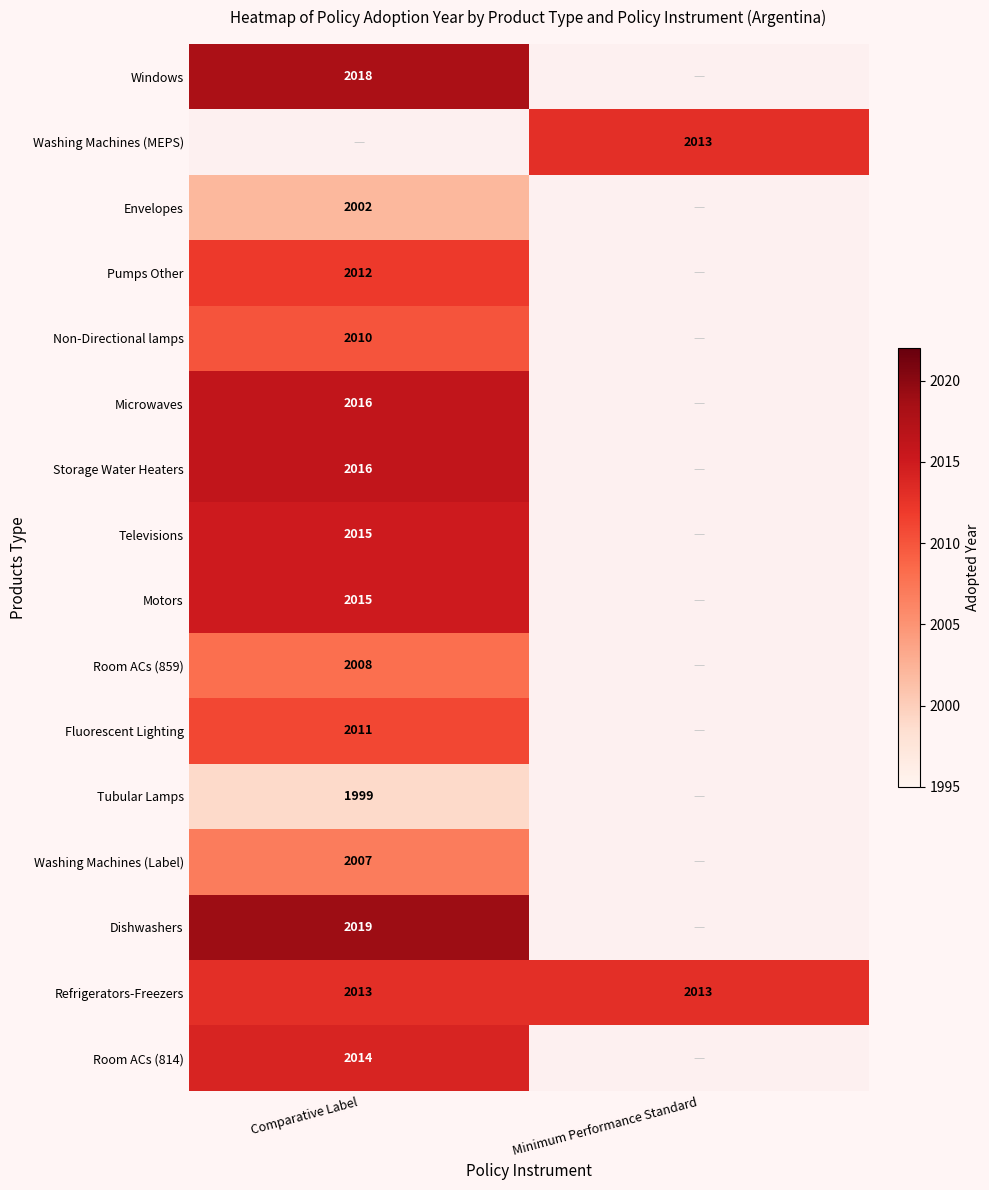

What is the average value of the Refrigerators-Freezers series?

2013